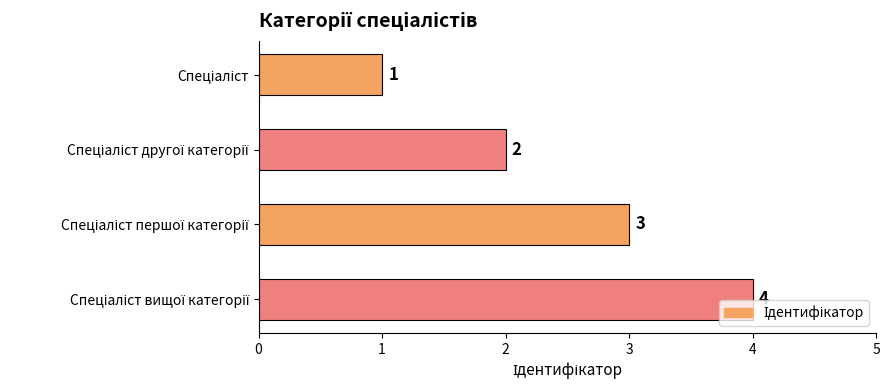

What is the value of the 1st bar from the top?

1